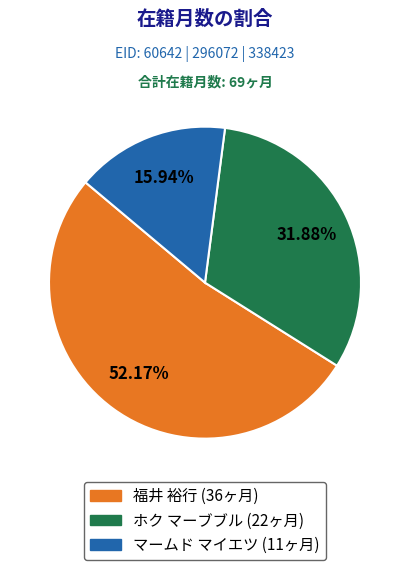

What is the total percentage of 福井 裕行 and マームド マイエツ?

68.1%